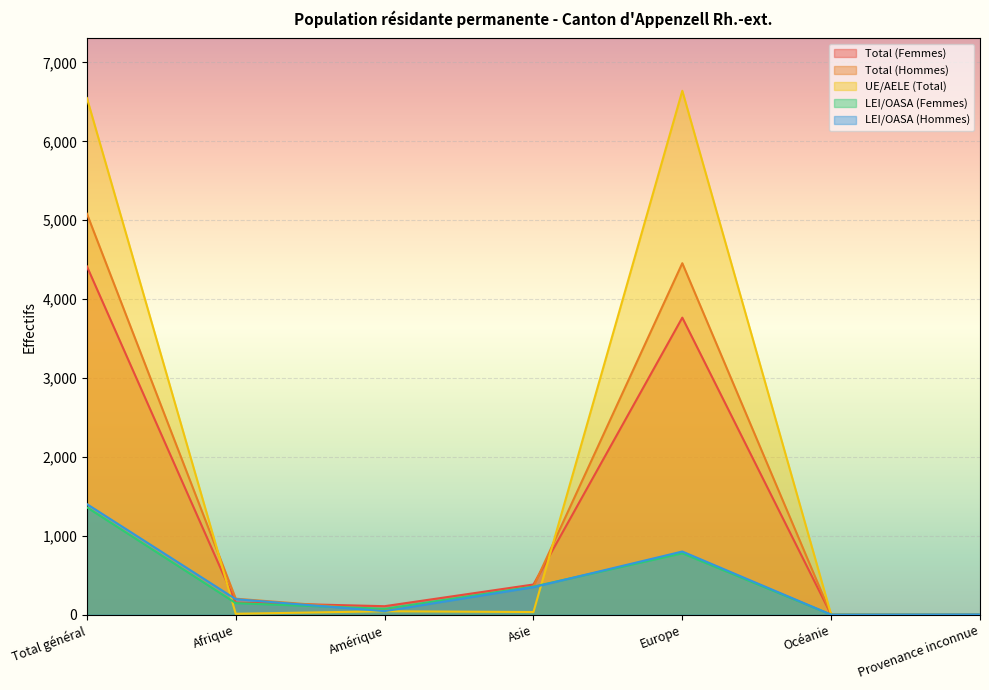

Between Afrique and Océanie, which series saw the biggest shift?

Total (Hommes)